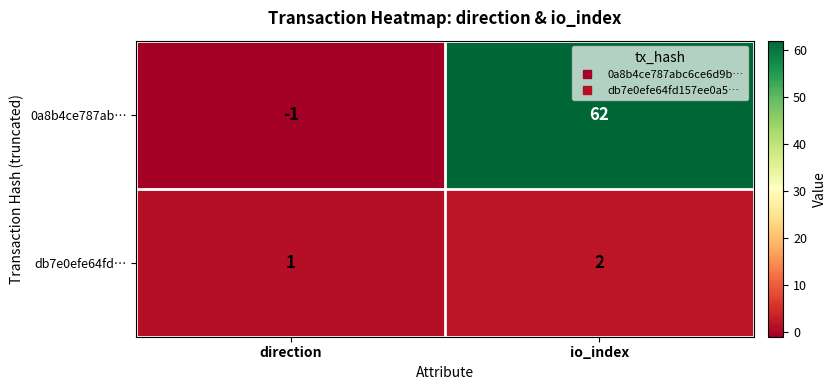

The db7e0efe64fd… series shows 2 at direction. True or false?

False